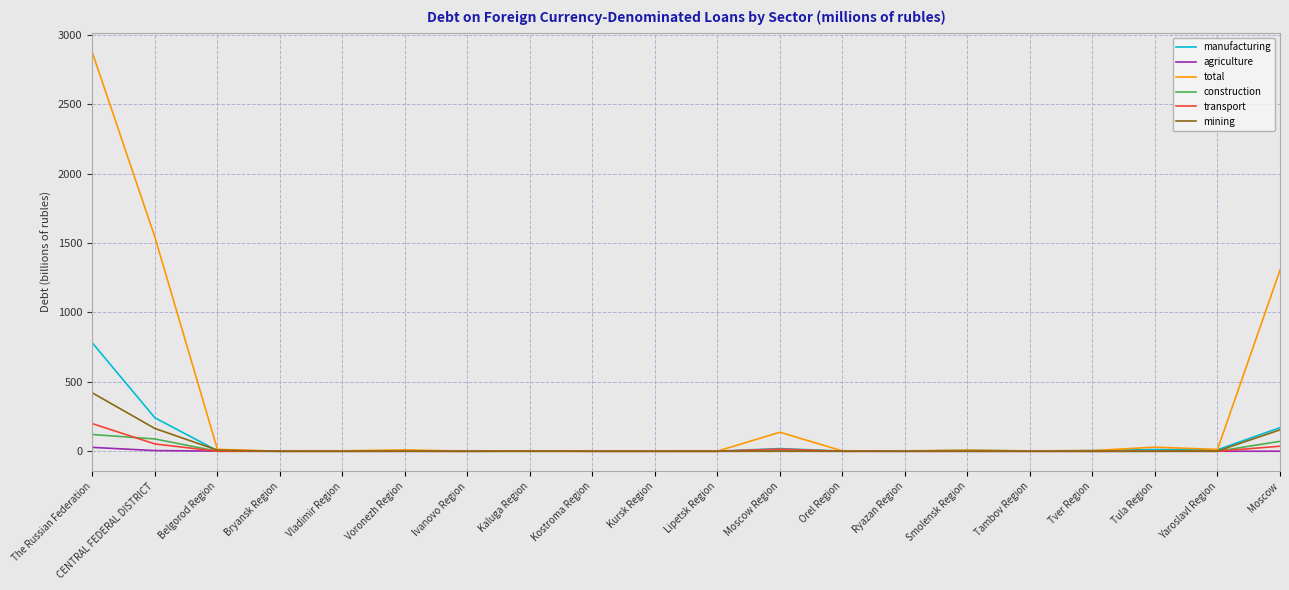

Is it true that total equals 1542.3 at CENTRAL FEDERAL DISTRICT?

True